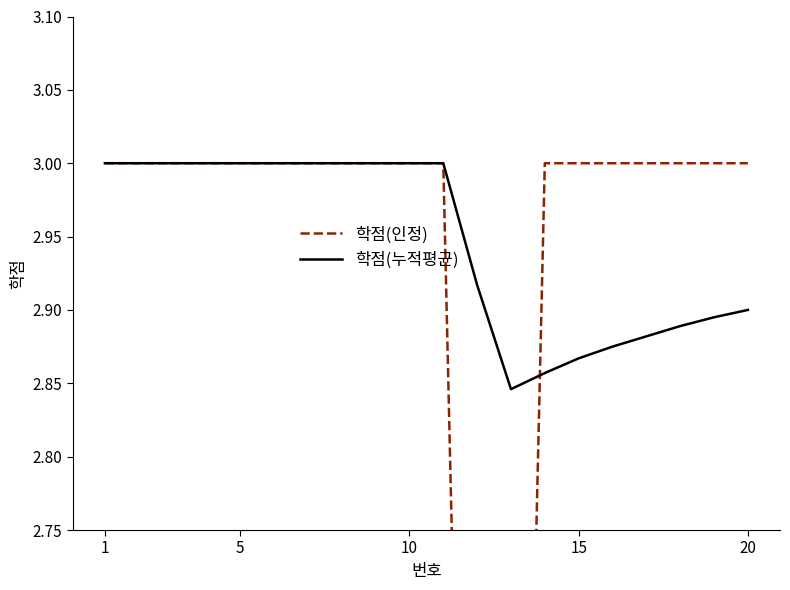

The 학점(누적평균) series shows 3.0 at 10. True or false?

True